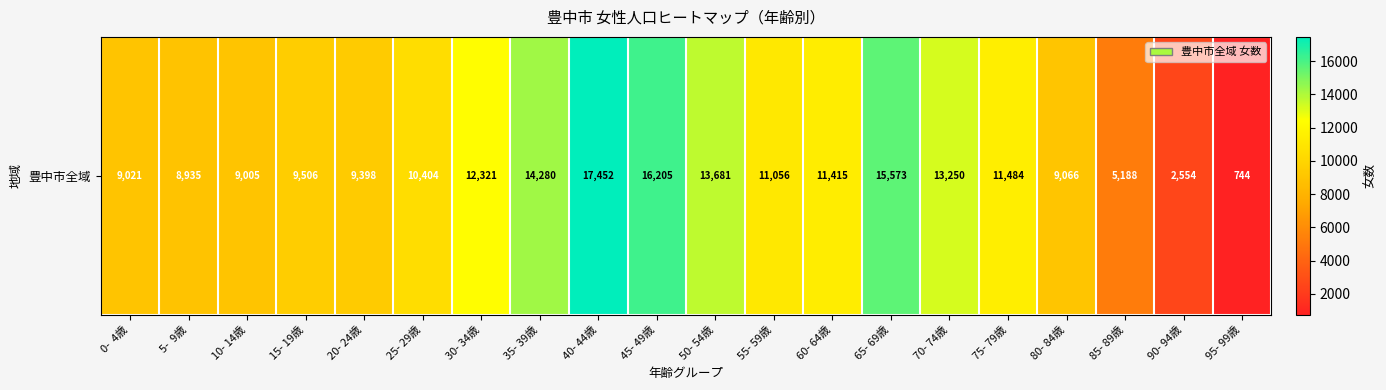

Reading right to left, list all the values displayed in this chart.

744	2554	5188	9066	11484	13250	15573	11415	11056	13681	16205	17452	14280	12321	10404	9398	9506	9005	8935	9021